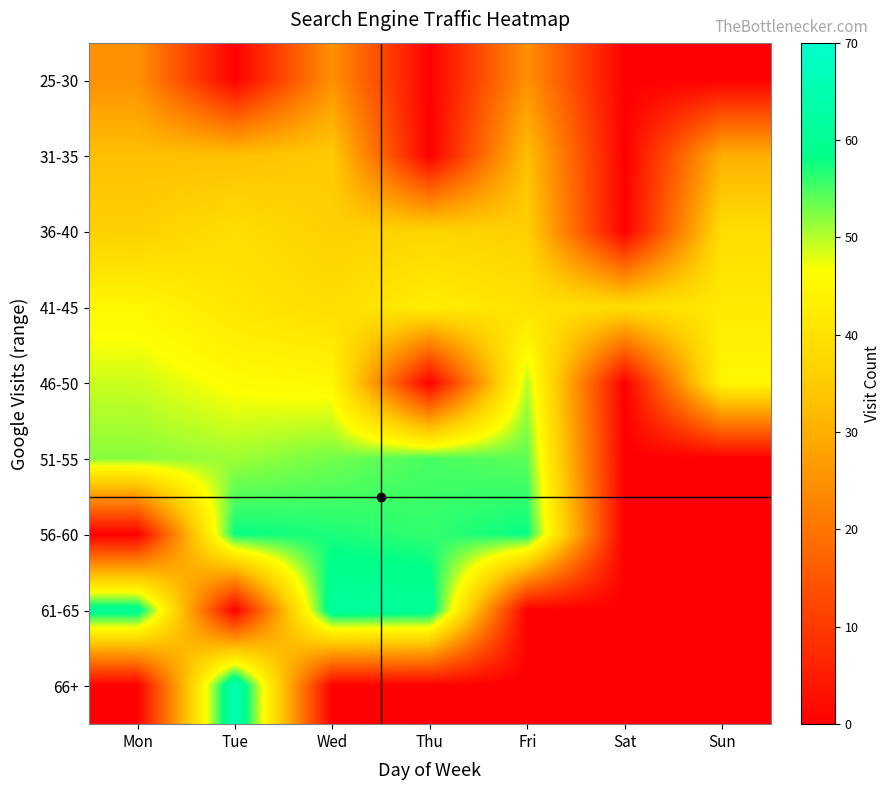

Count the number of categories in the chart.

7